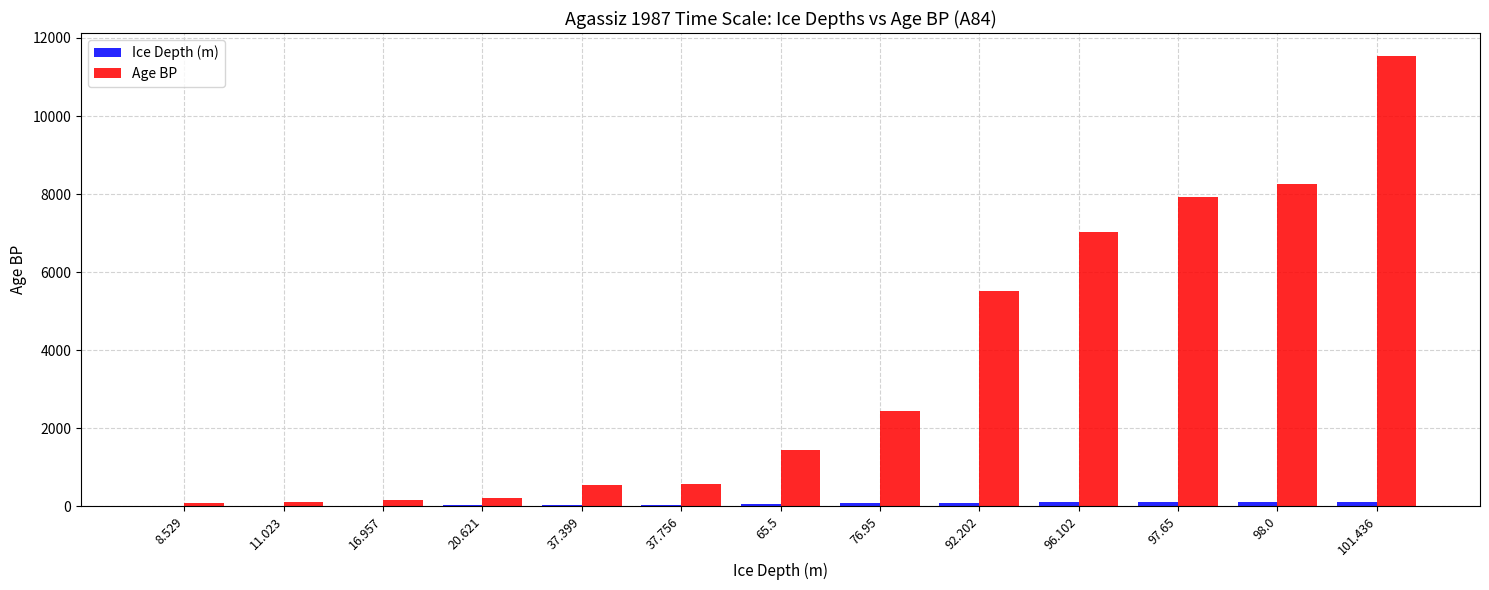

True or false: Age BP has a value of 7925.0 at 97.65.

True